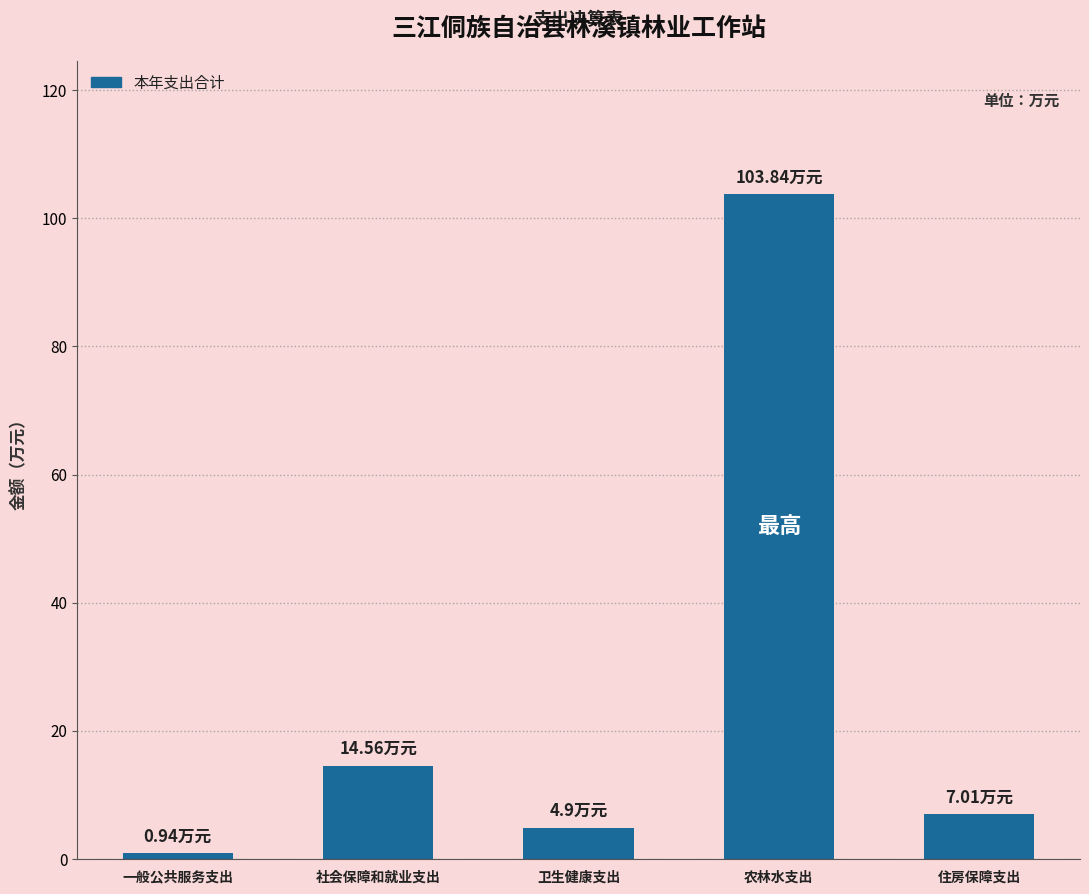

What is the difference between the maximum and minimum values?

102.9